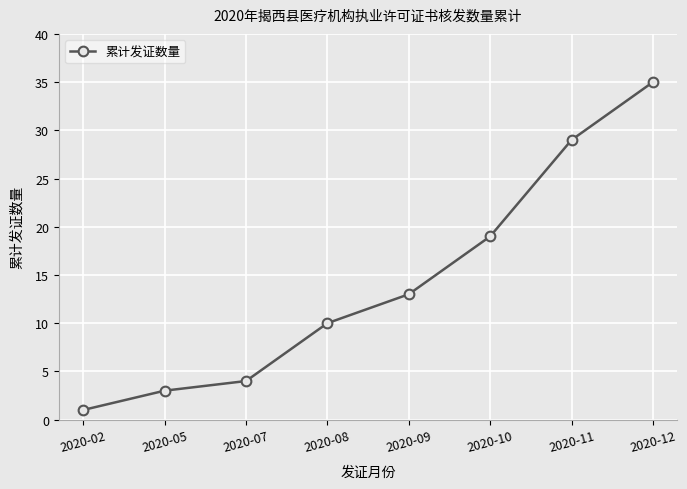

What is the value of the 7th point from the left?

29